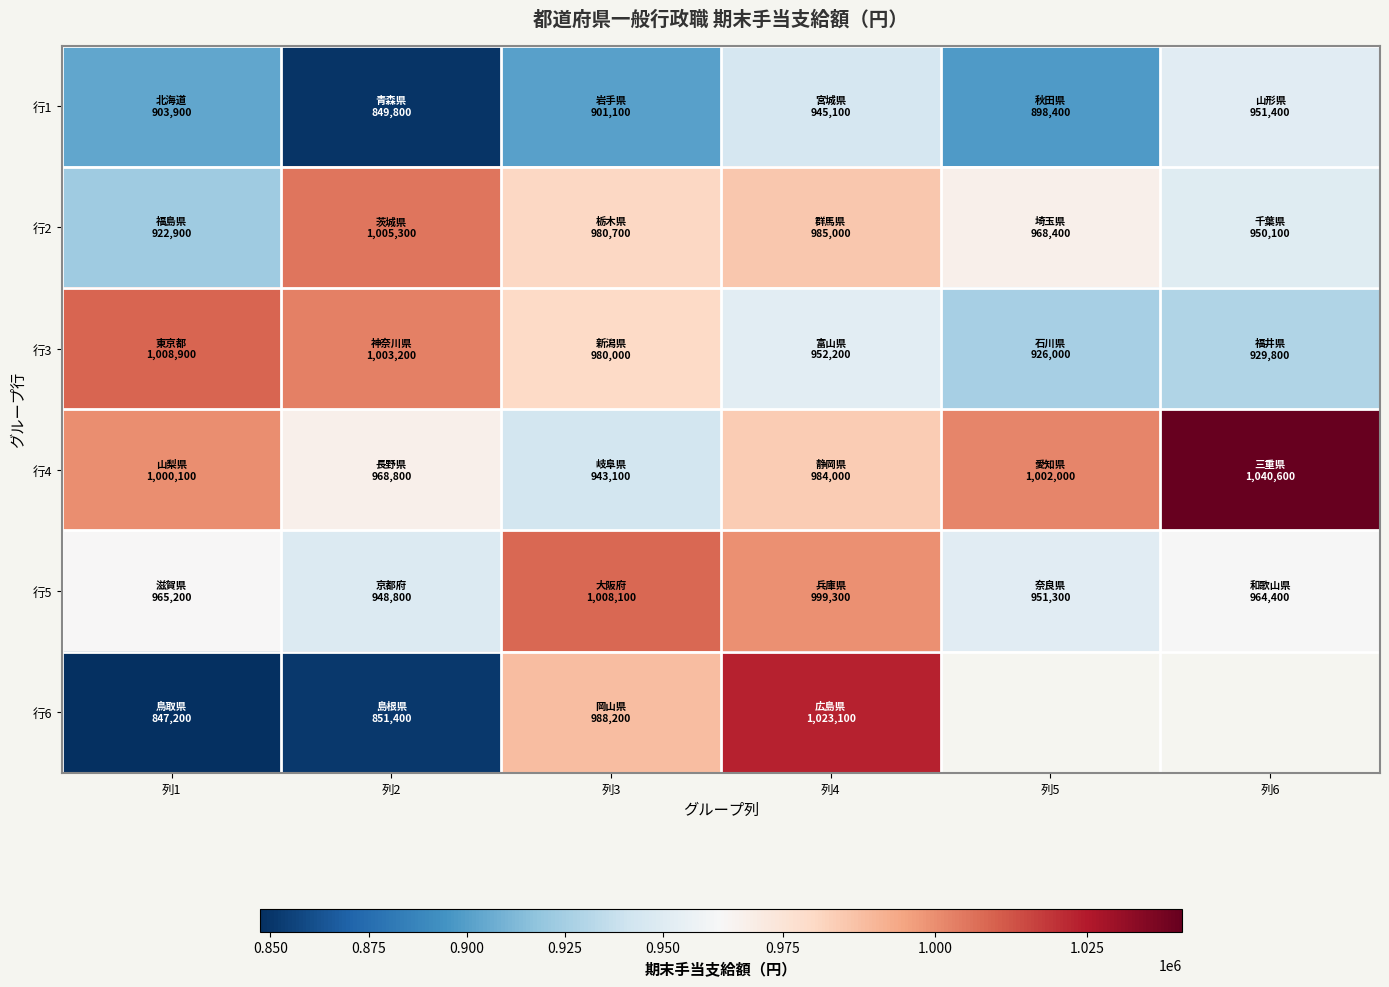

List the labels in order of 行5 value, smallest first.

列2, 列5, 列6, 列1, 列4, 列3